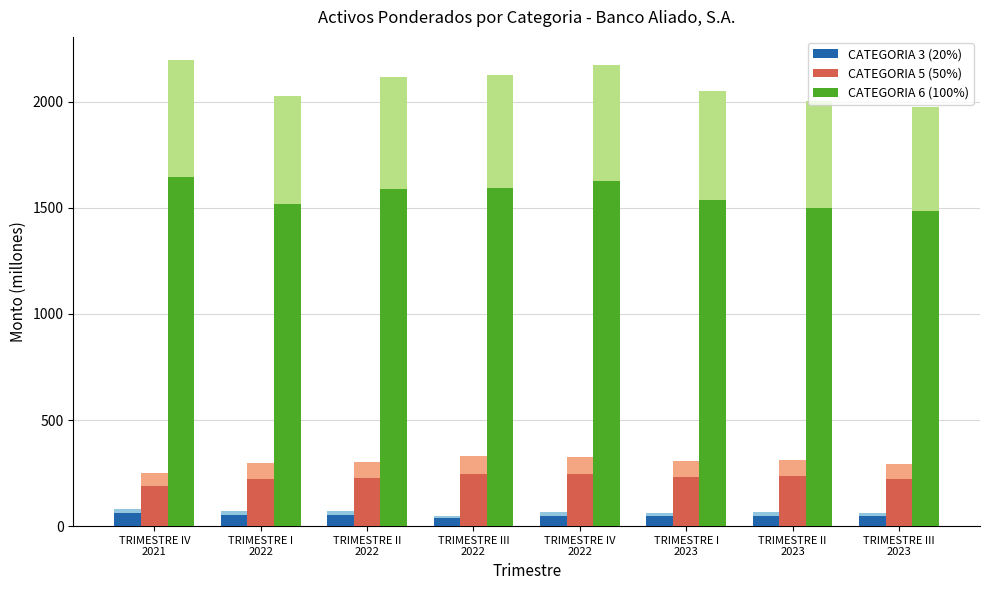

What is the total value across all series at TRIMESTRE II
2023?

1783.6